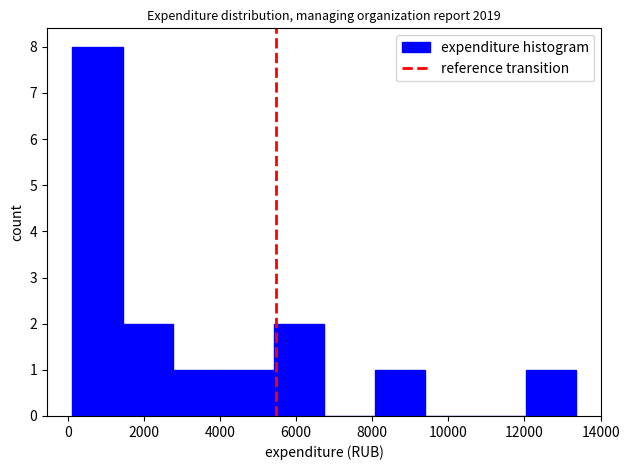

Reading left to right, transcribe this chart: for each bar, give the range it covers on the x-axis and its height. Neither the bar edges nor the heights are printed on the chart, so give them approximately, as read against the axes.

200 to 1400: 8
1400 to 2800: 2
2800 to 4000: 1
4000 to 5400: 1
5400 to 6800: 2
6800 to 8000: 0
8000 to 9400: 1
9400 to 10800: 0
10800 to 12000: 0
12000 to 13400: 1